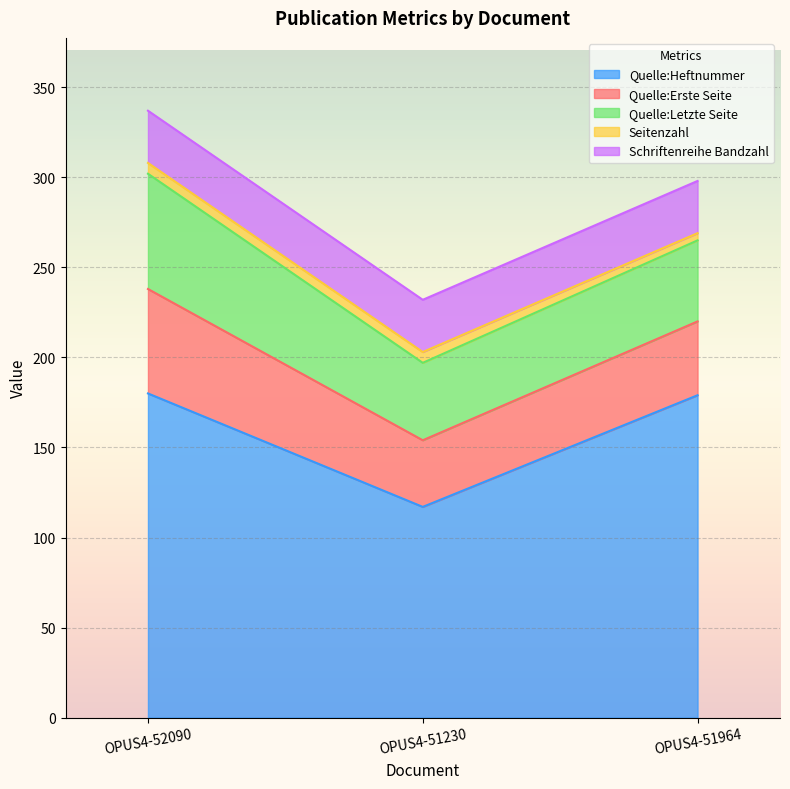

The Quelle:Erste Seite series shows 13 at OPUS4-51964. True or false?

False